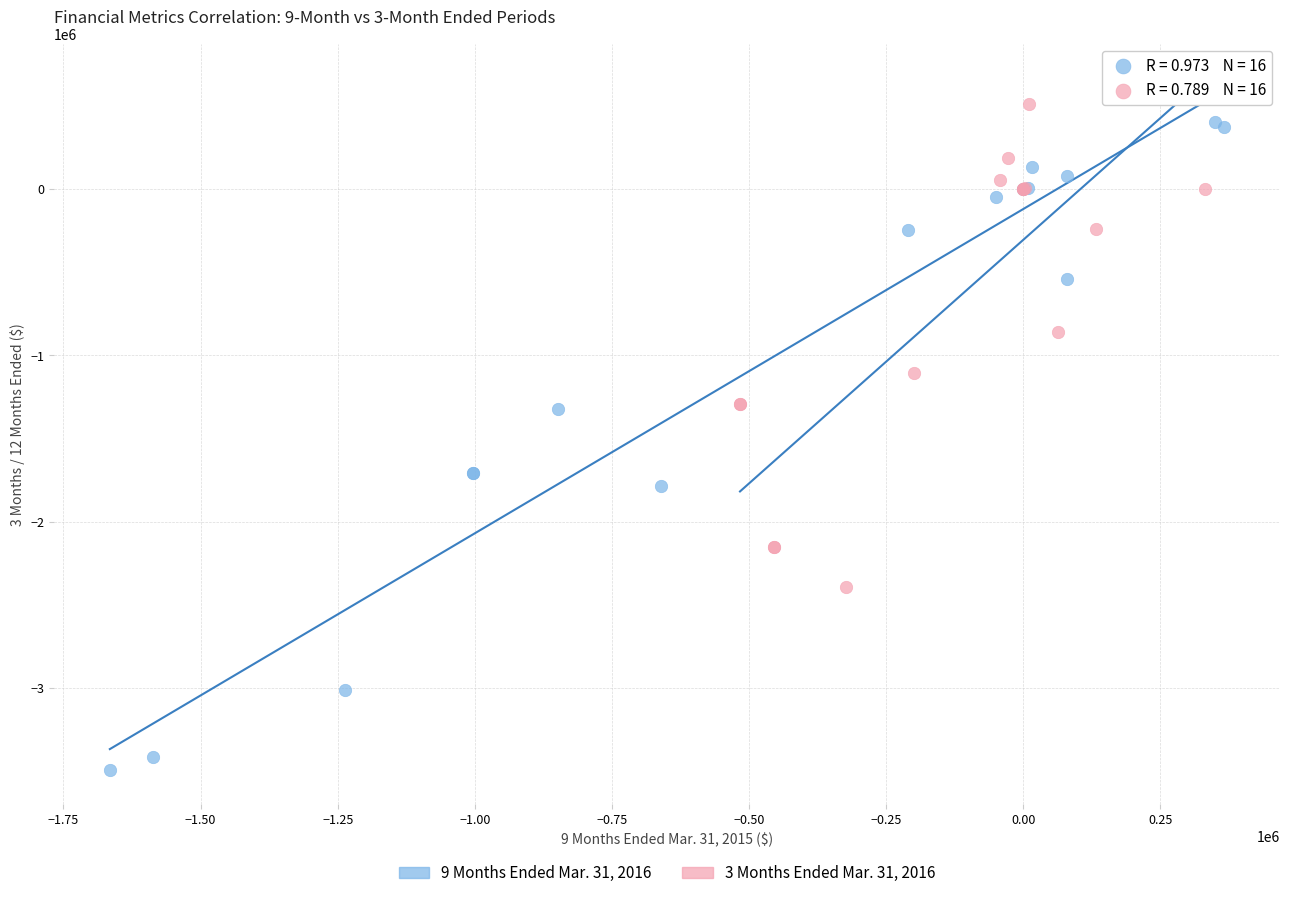

Which series has the widest spread of Y values?

9 Months Ended Mar. 31, 2016